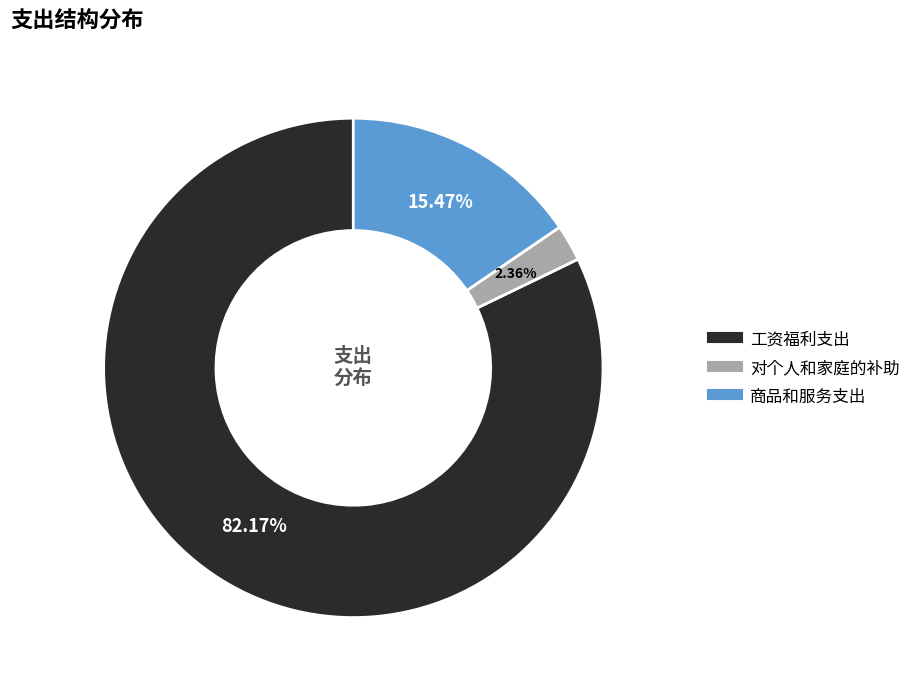

To the nearest percent, what is the difference between the 工资福利支出 and 对个人和家庭的补助 slice percentages?

80%